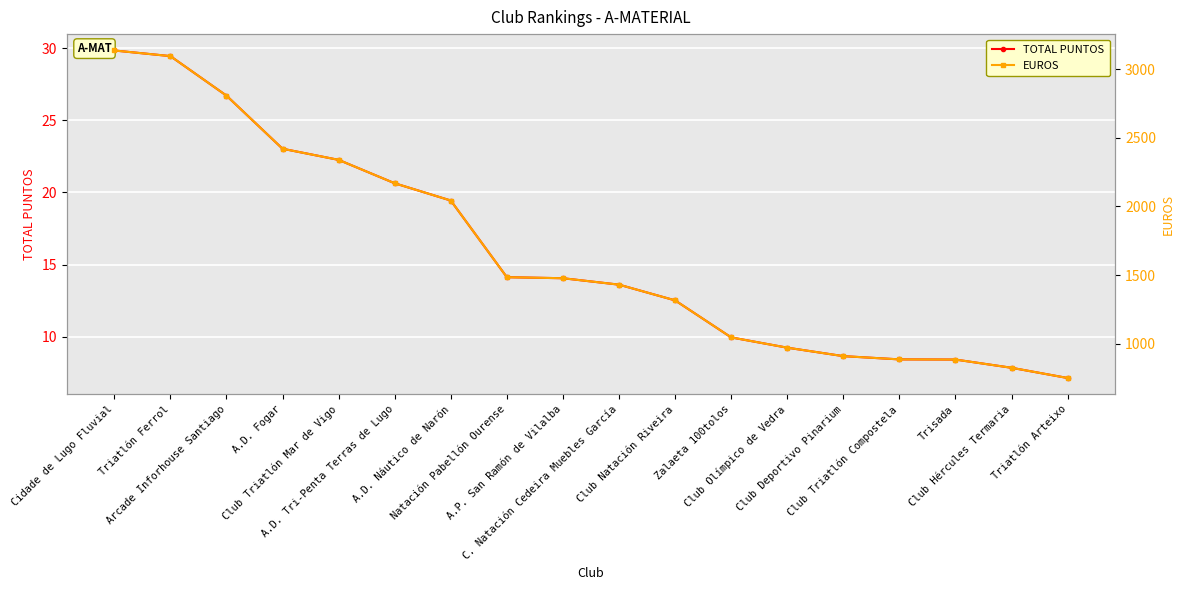

Which label corresponds to the smallest value in the chart?

Triatlón Arteixo